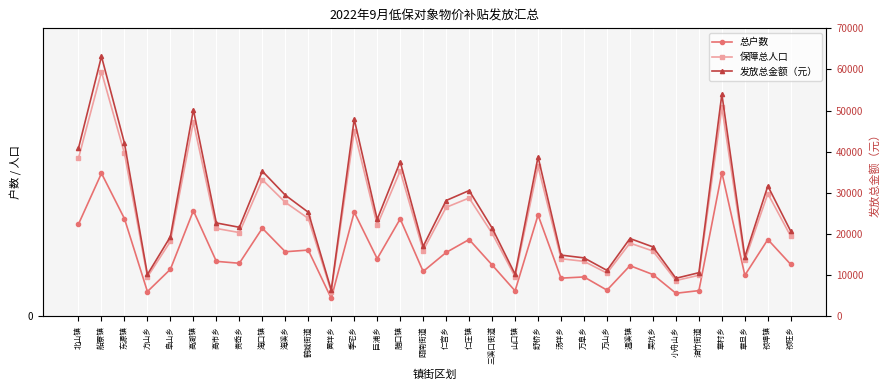

List the labels in order of 保障总人口 value, largest first.

船寮镇, 章村乡, 高湖镇, 季宅乡, 东源镇, 北山镇, 舒桥乡, 腊口镇, 海口镇, 祯埠镇, 仁庄镇, 海溪乡, 仁宫乡, 鹤城街道, 巨浦乡, 高市乡, 贵岙乡, 三溪口街道, 祯旺乡, 阜山乡, 温溪镇, 瓯南街道, 吴坑乡, 汤垟乡, 章旦乡, 万阜乡, 万山乡, 油竹街道, 山口镇, 方山乡, 小舟山乡, 黄垟乡